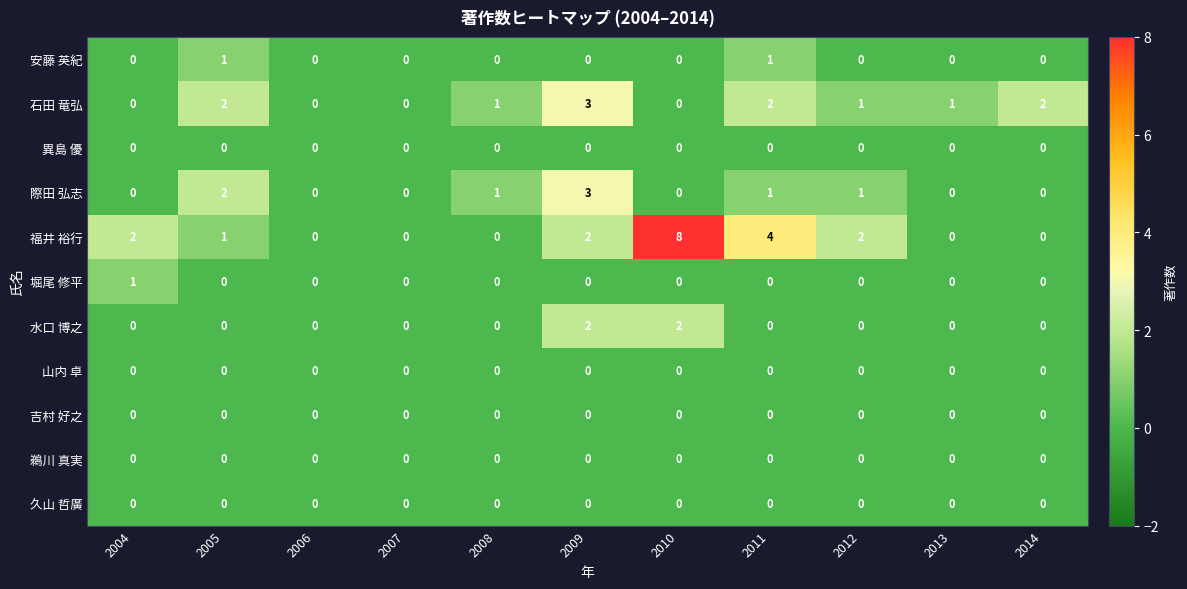

Which series has the widest spread of values?

福井 裕行